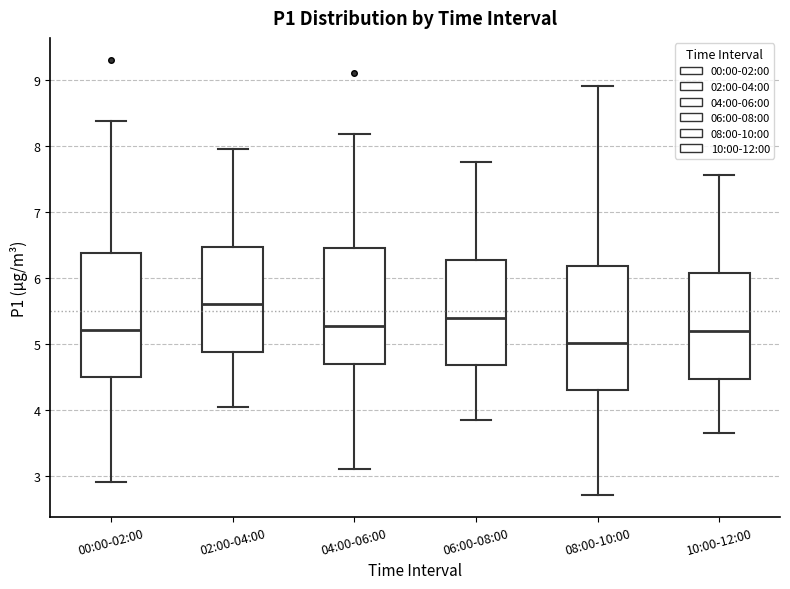

Reading left to right, read every box against the y-axis: the position of its median line, the range the box covers, and the ends of its whiskers. The values are not printed on the chart, so give them approximately, as read against the axis.

00:00-02:00: median 5.2, box 4.5 to 6.4, whiskers 2.9 to 8.4
02:00-04:00: median 5.6, box 4.9 to 6.5, whiskers 4.1 to 8.0
04:00-06:00: median 5.3, box 4.7 to 6.5, whiskers 3.1 to 8.2
06:00-08:00: median 5.4, box 4.7 to 6.3, whiskers 3.9 to 7.8
08:00-10:00: median 5.0, box 4.3 to 6.2, whiskers 2.7 to 8.9
10:00-12:00: median 5.2, box 4.5 to 6.1, whiskers 3.7 to 7.6